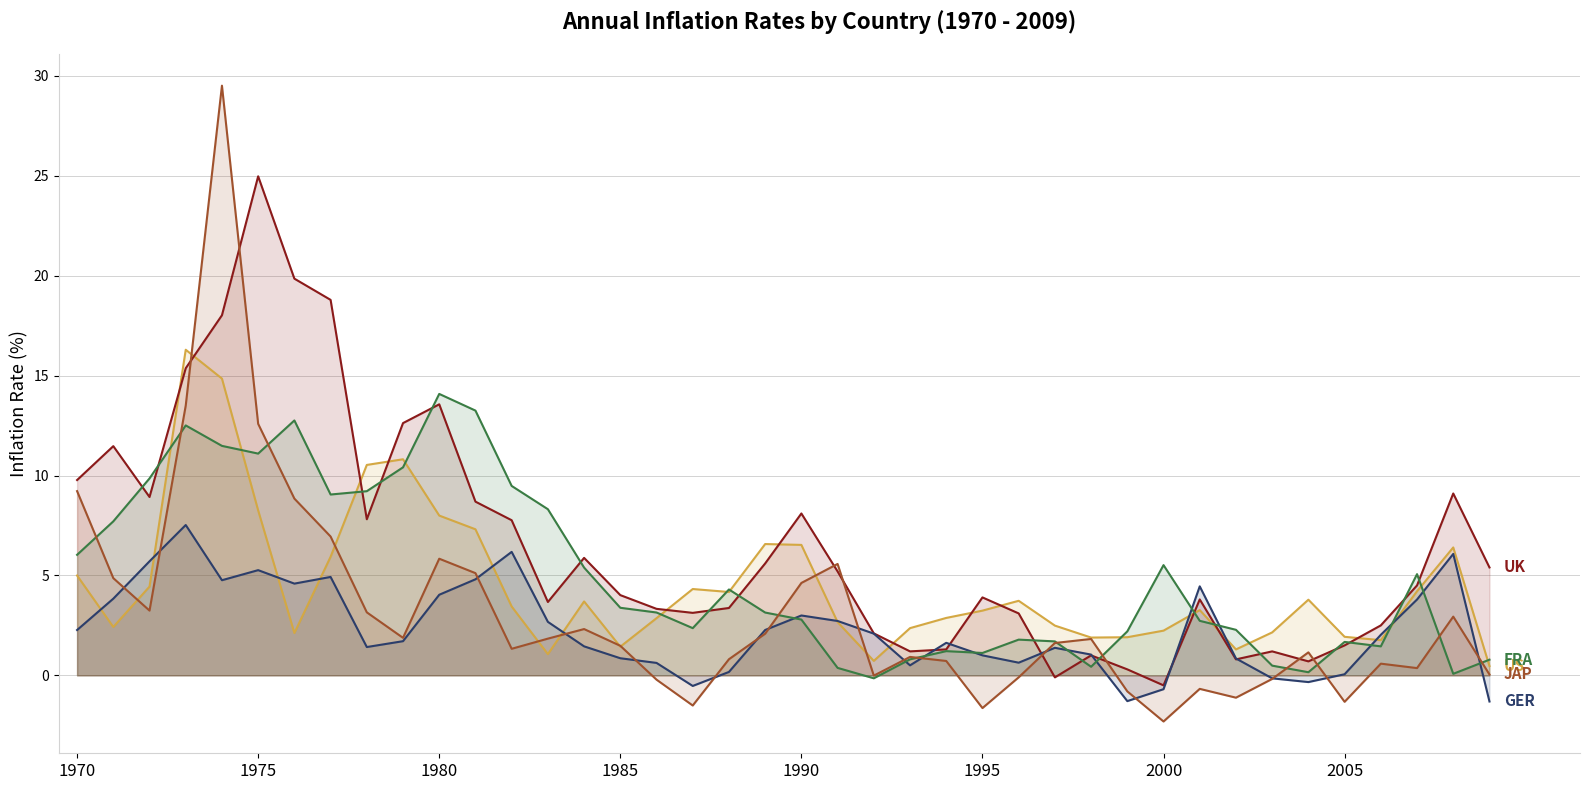

What is the difference between the highest and lowest values at 1985?

3.2